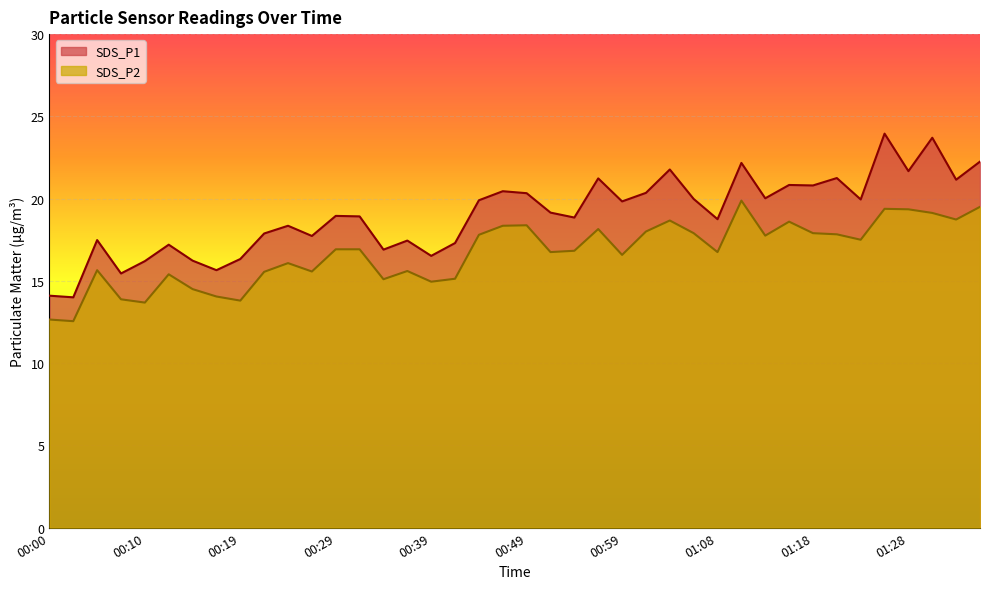

At which category does the chart reach its minimum across all series?

00:02